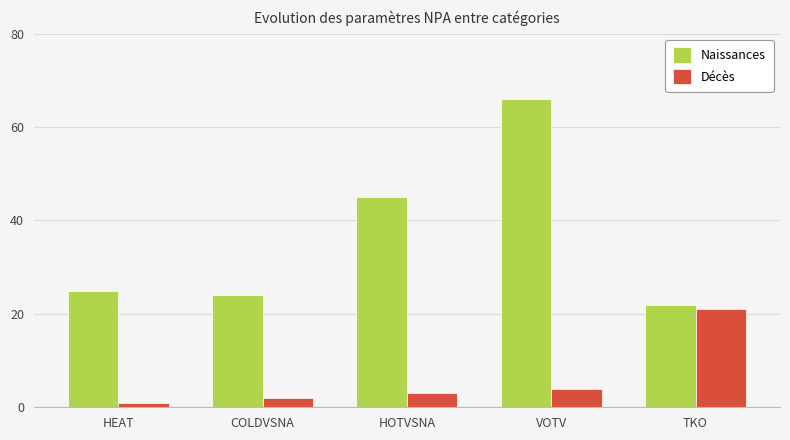

Reading right to left, transcribe all the data shown in this chart.

Naissances: TKO=22	VOTV=66	HOTVSNA=45	COLDVSNA=24	HEAT=25
Décès: TKO=21	VOTV=4	HOTVSNA=3	COLDVSNA=2	HEAT=1